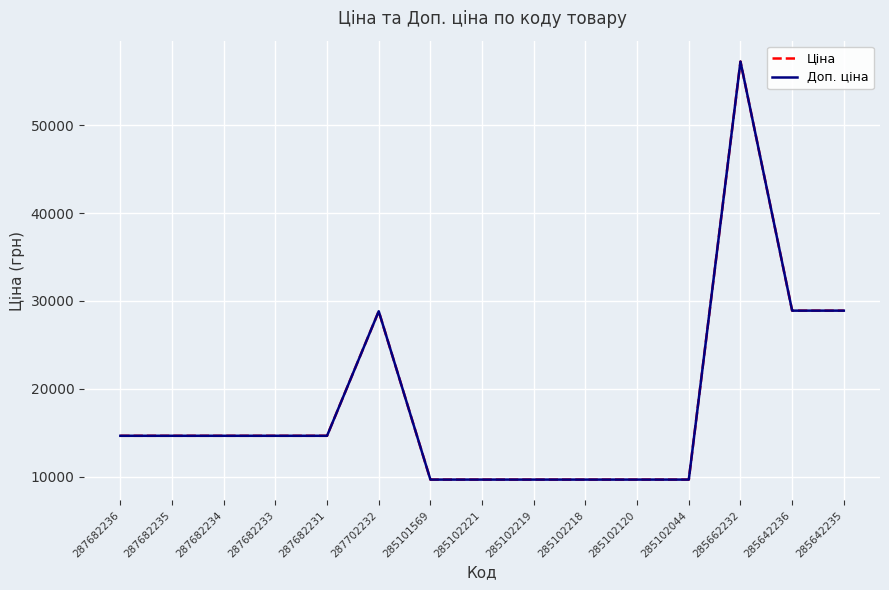

What is the total value across all series at 287682234?

29299.2